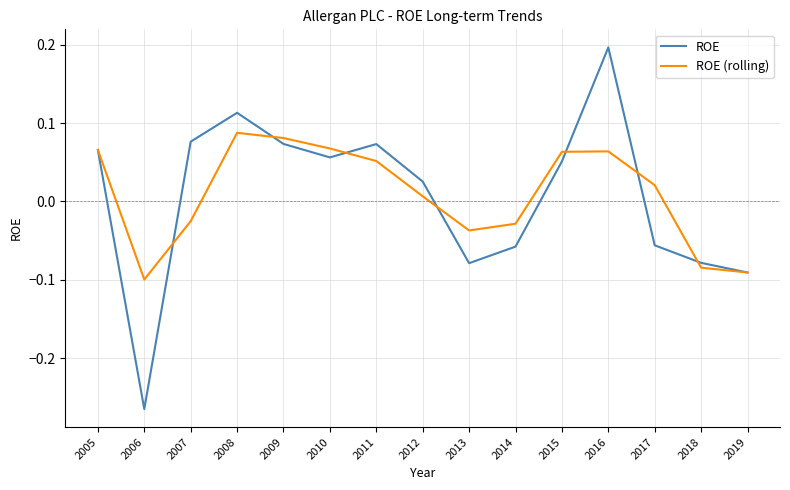

Which series has the widest spread of values?

ROE